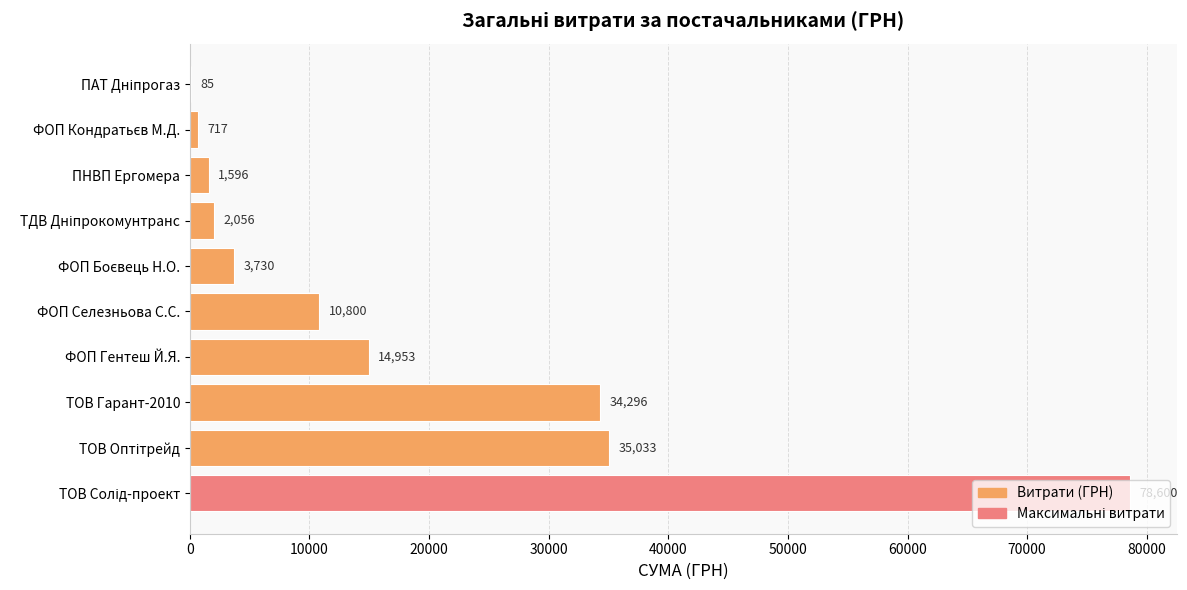

True or false: the data shows 14953.0 at ФОП Гентеш Й.Я..

True